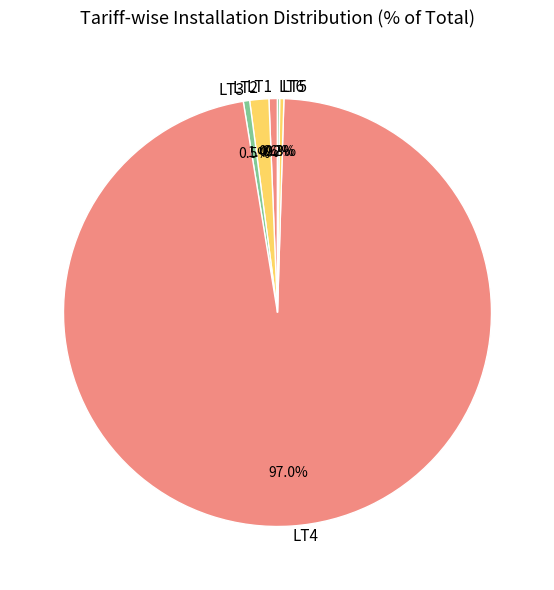

Combined, do LT2 and LT3 account for over 50%?

No